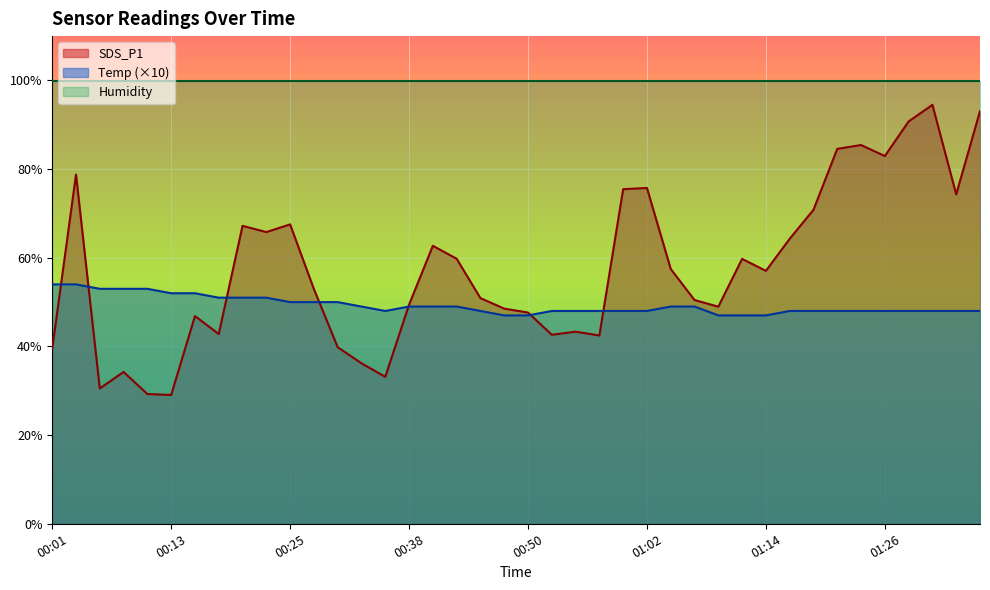

What is the value of the SDS_P1 point at the 24th from the left?

42.5